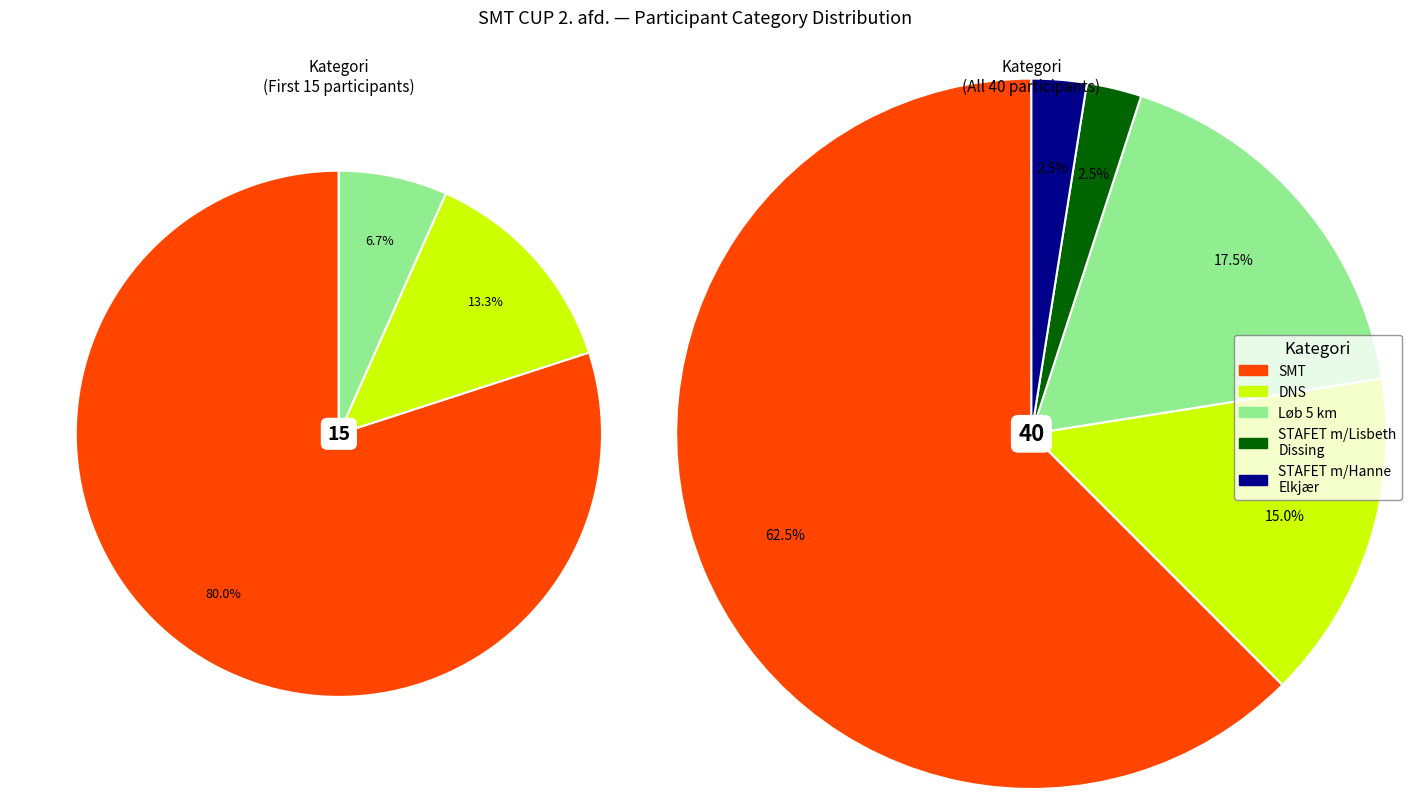

Is the sum of Løb 5 km (M) and STAFET m/Lisbeth Dissing greater than half?

No